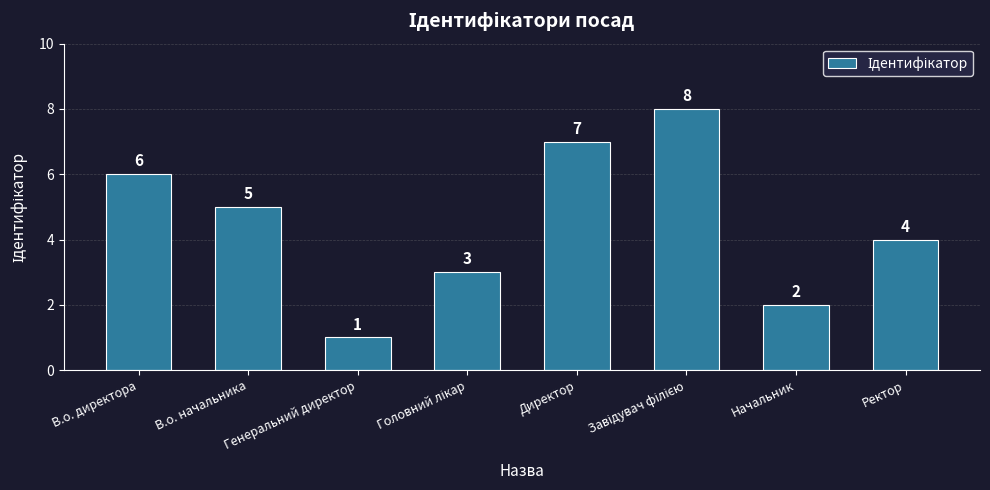

How many distinct data groups are displayed?

1